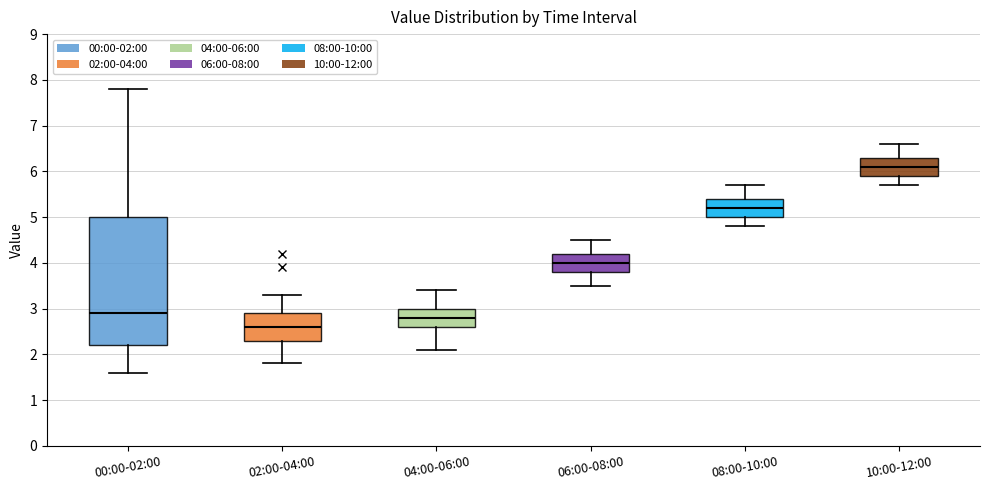

Where does the lower whisker of the box for 04:00-06:00 end on the y-axis? The values are not printed on the chart, so give them approximately, as read against the axis.

2.1